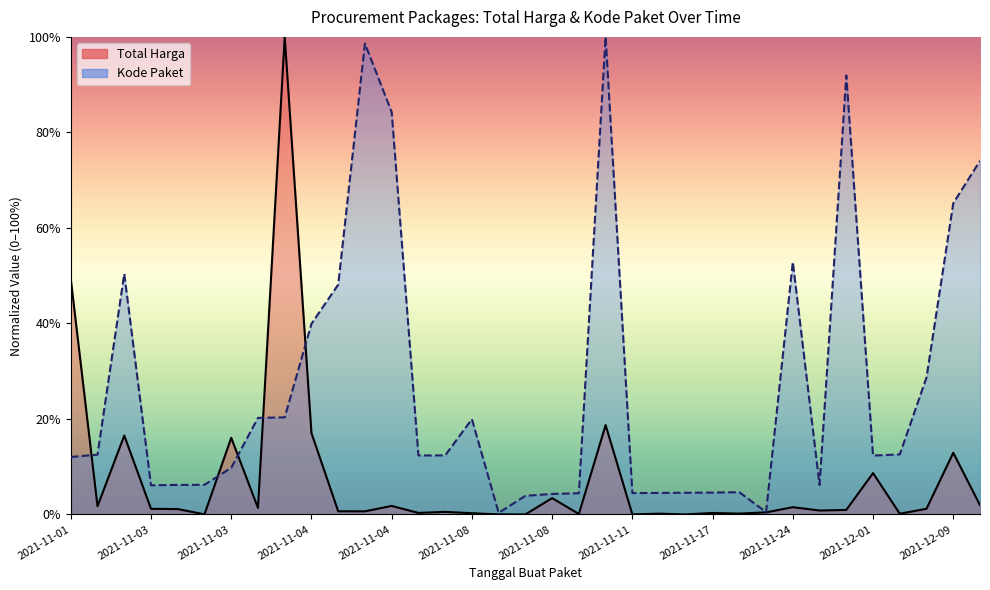

Does the chart have visible grid lines?

No